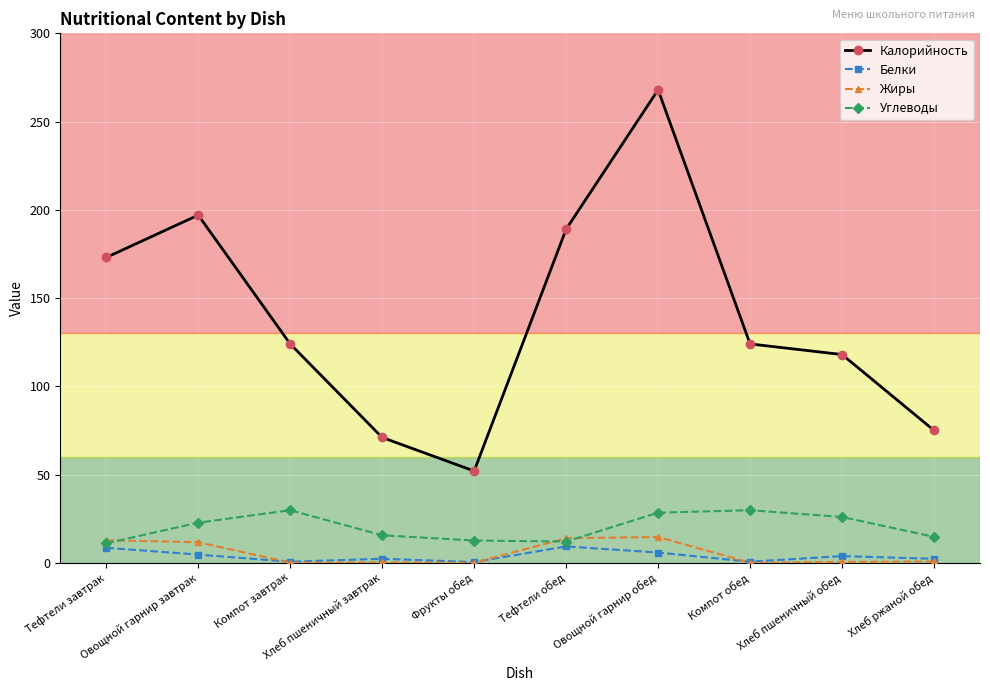

What is the value of the Калорийность point at the 7th from the left?

268.0